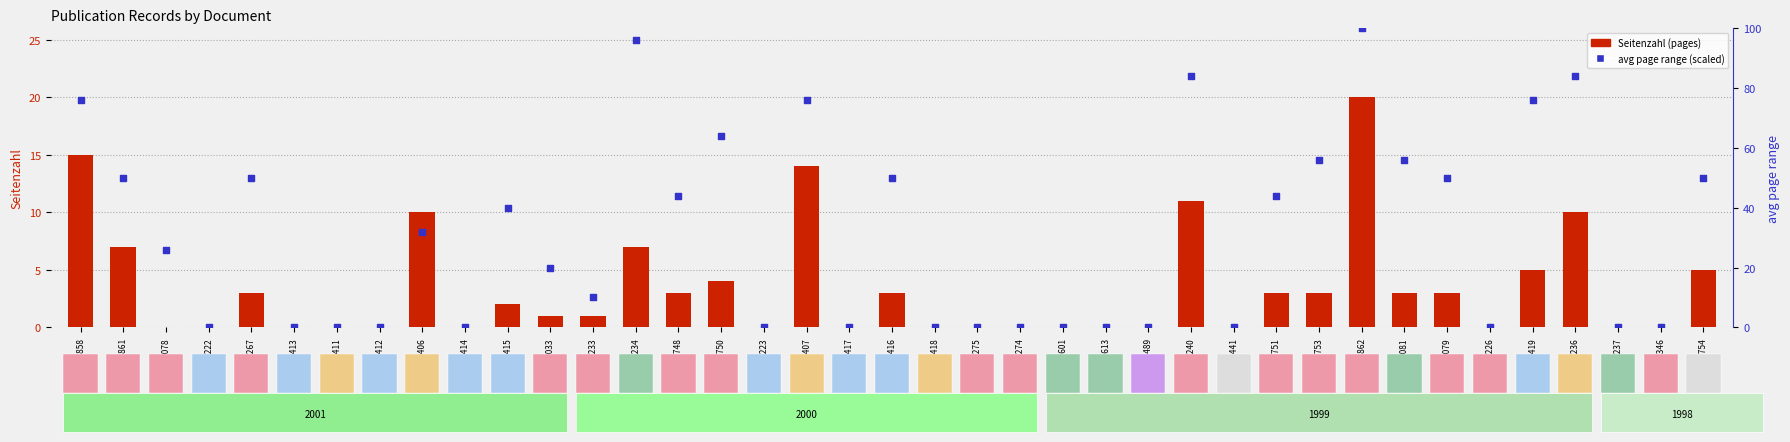

At how many categories does at least one series exceed 89?

2